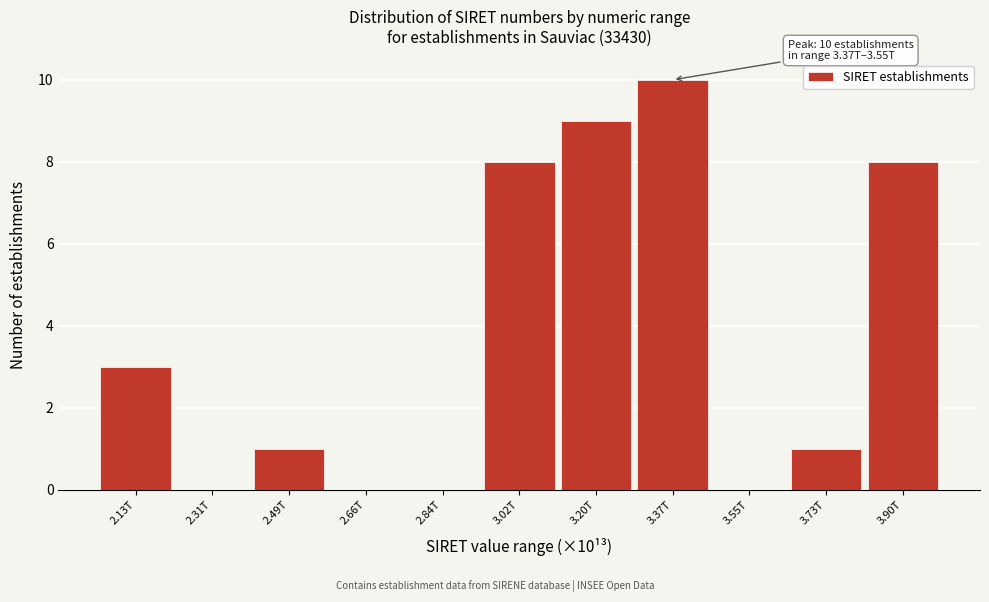

Reading left to right, transcribe all the data shown in this chart.

2.13T=3	2.31T=0	2.49T=1	2.66T=0	2.84T=0	3.02T=8	3.20T=9	3.37T=10	3.55T=0	3.73T=1	3.90T=8